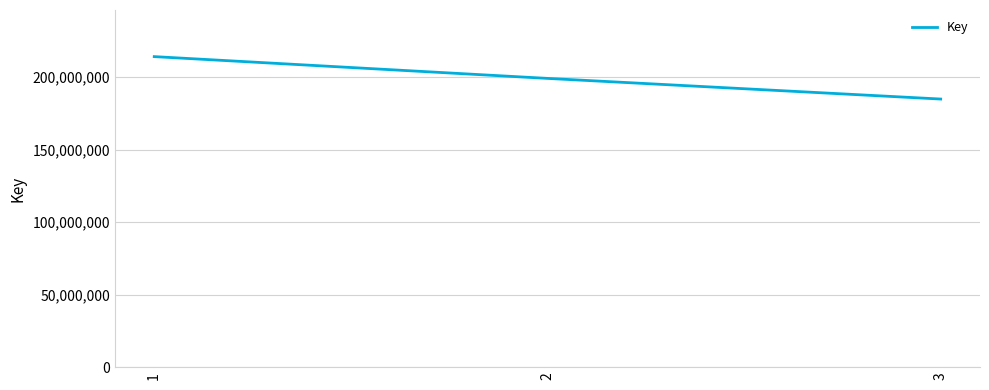

Is it true that the value at 3 is 184935999?

True